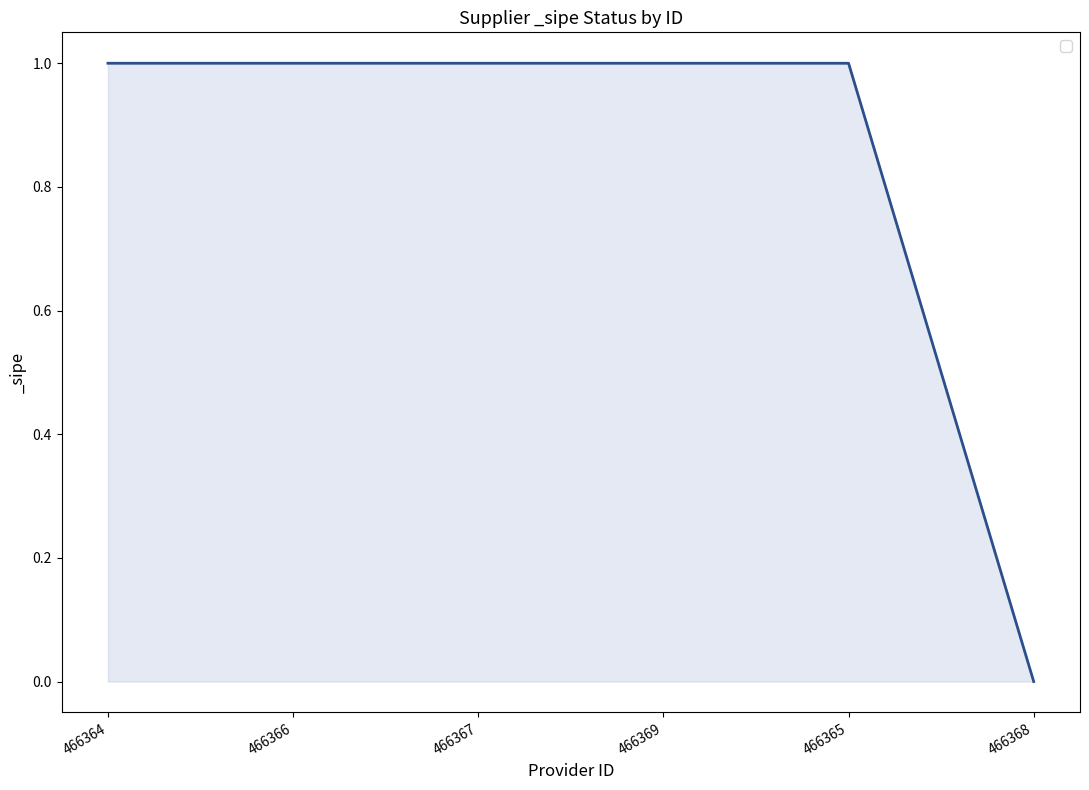

How many categories are shown in the chart?

6